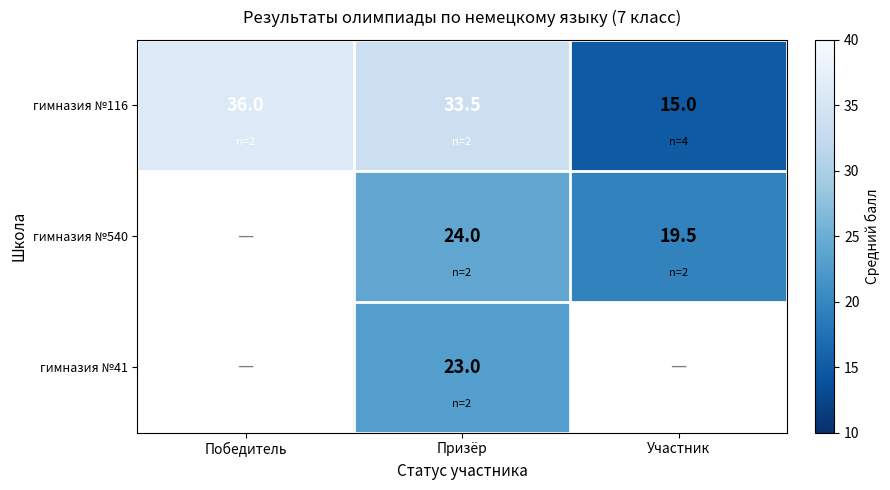

What is the smallest value displayed?

15.0